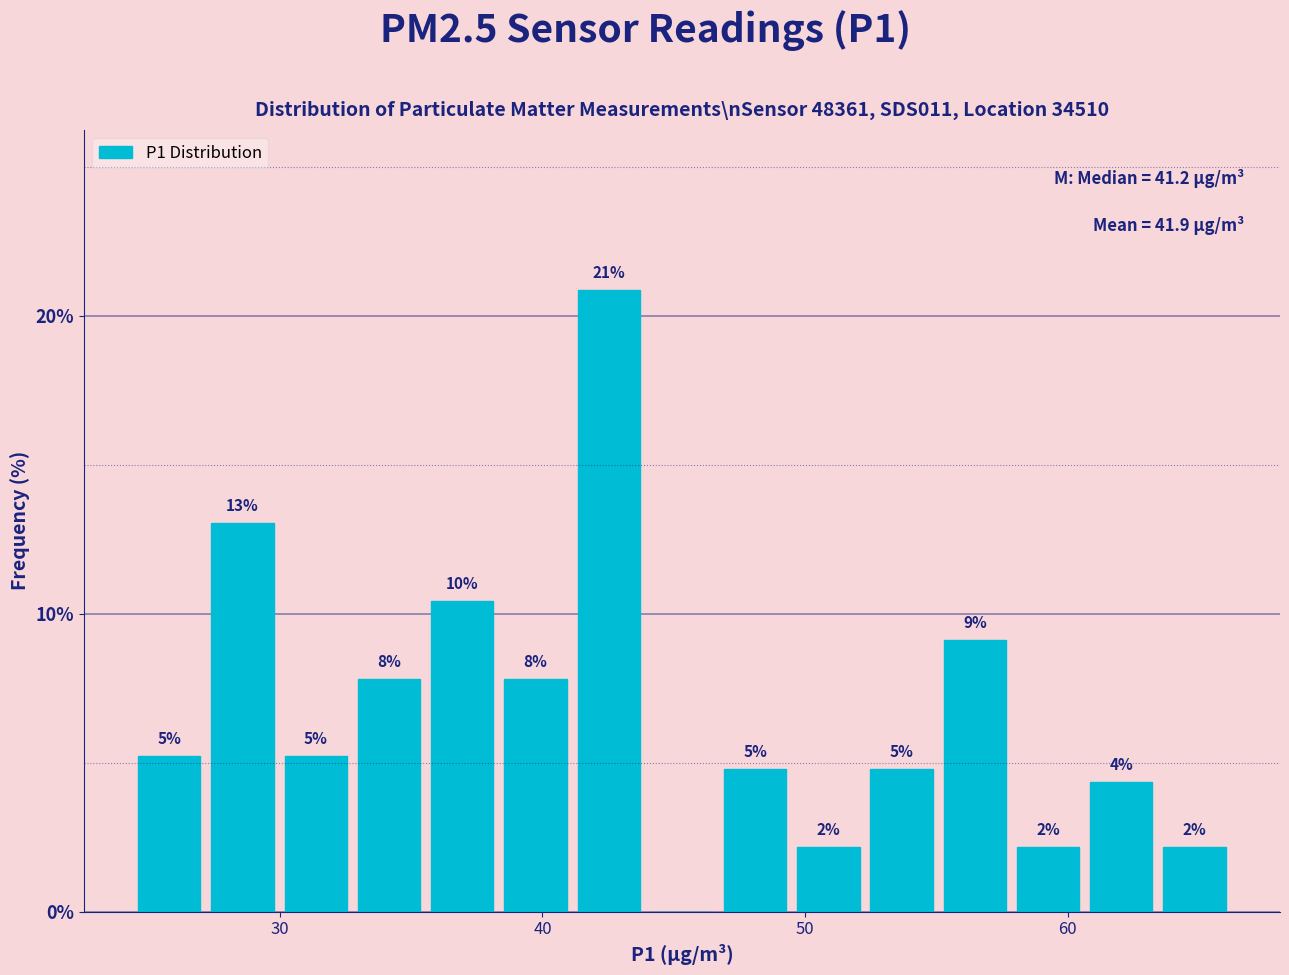

Around what value on the x-axis is the tallest bar? Give the approximate position of its centre, as read against the axis.

43